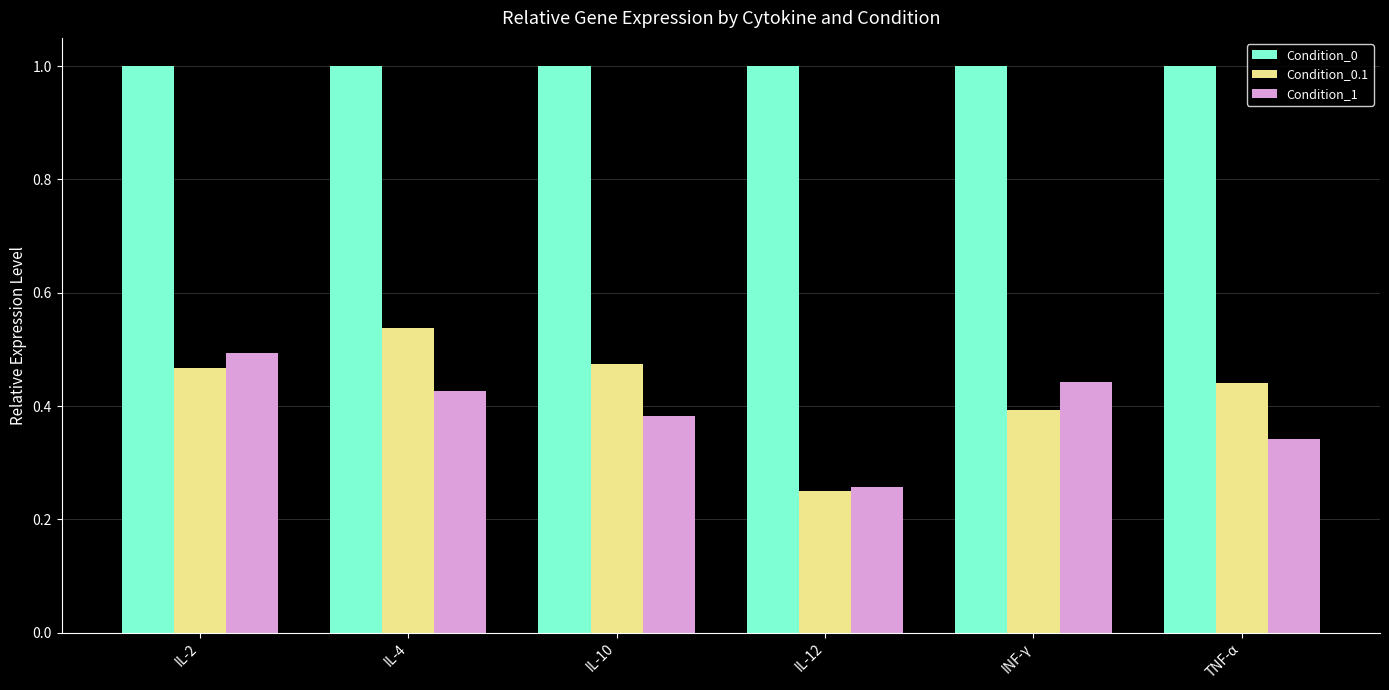

What is the label of the 1st bar from the left?

IL-2